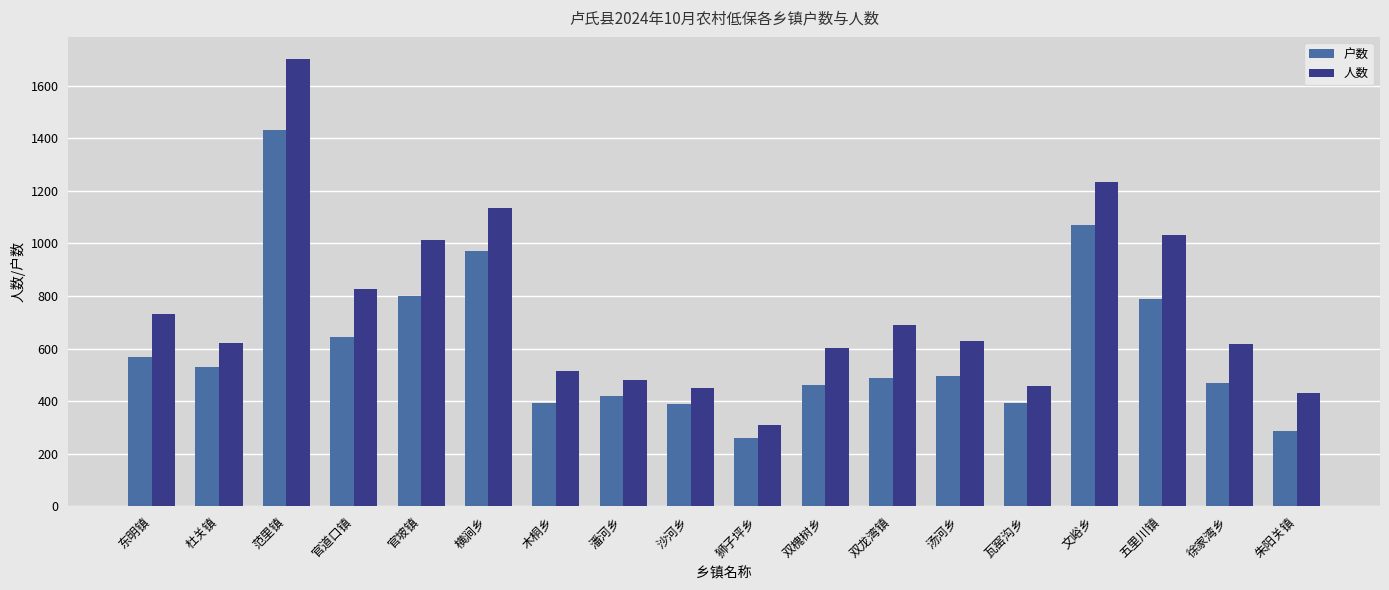

Are the bars grouped side by side (vs. stacked)?

Yes